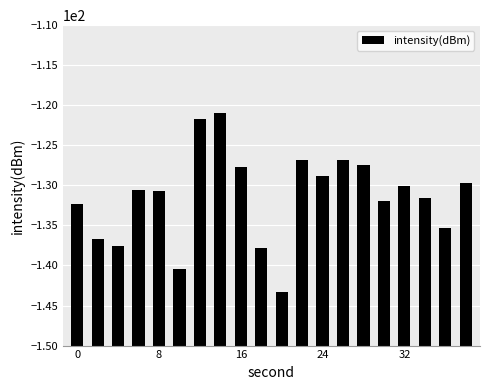

How many data points does each series have?

20